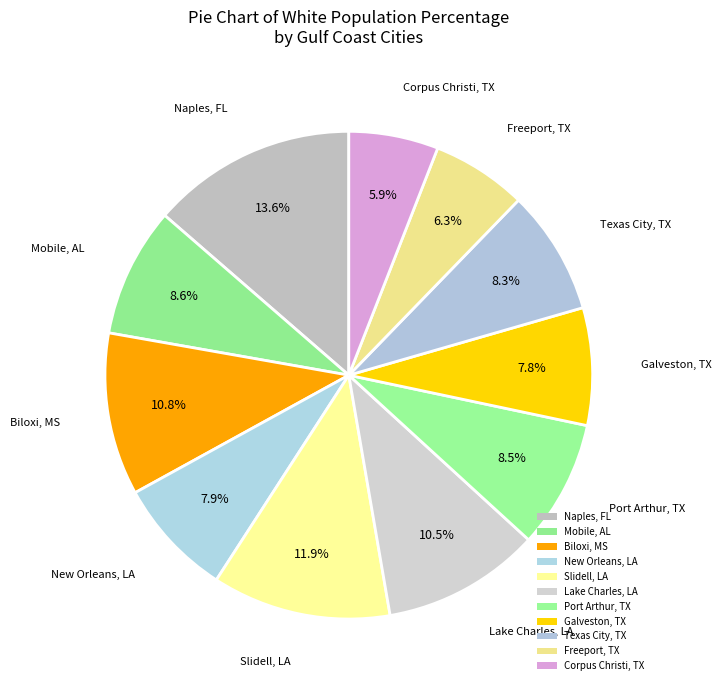

To the nearest percent, what is the difference between the Corpus Christi, TX and Naples, FL slice percentages?

8%